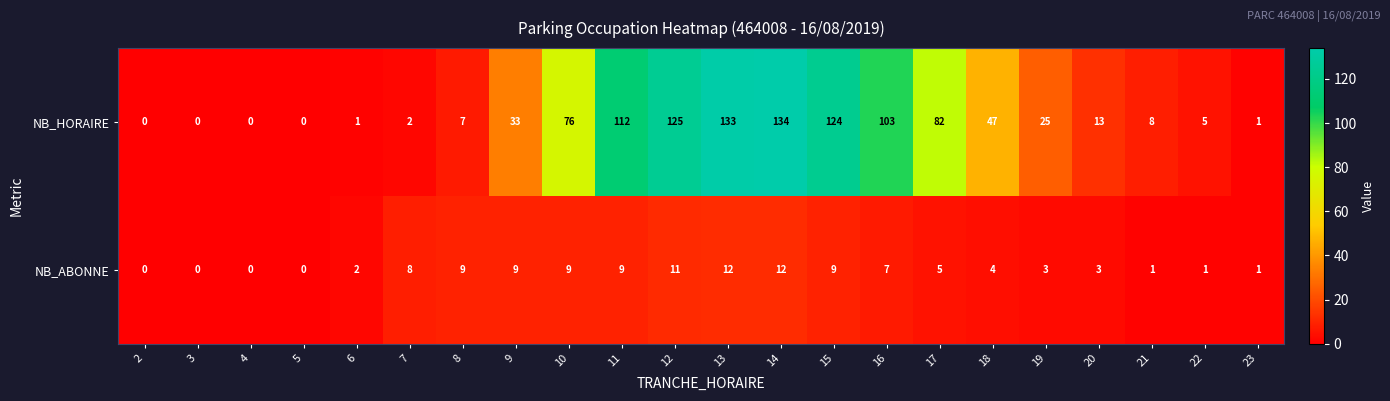

Which series has the largest total across all categories?

NB_HORAIRE